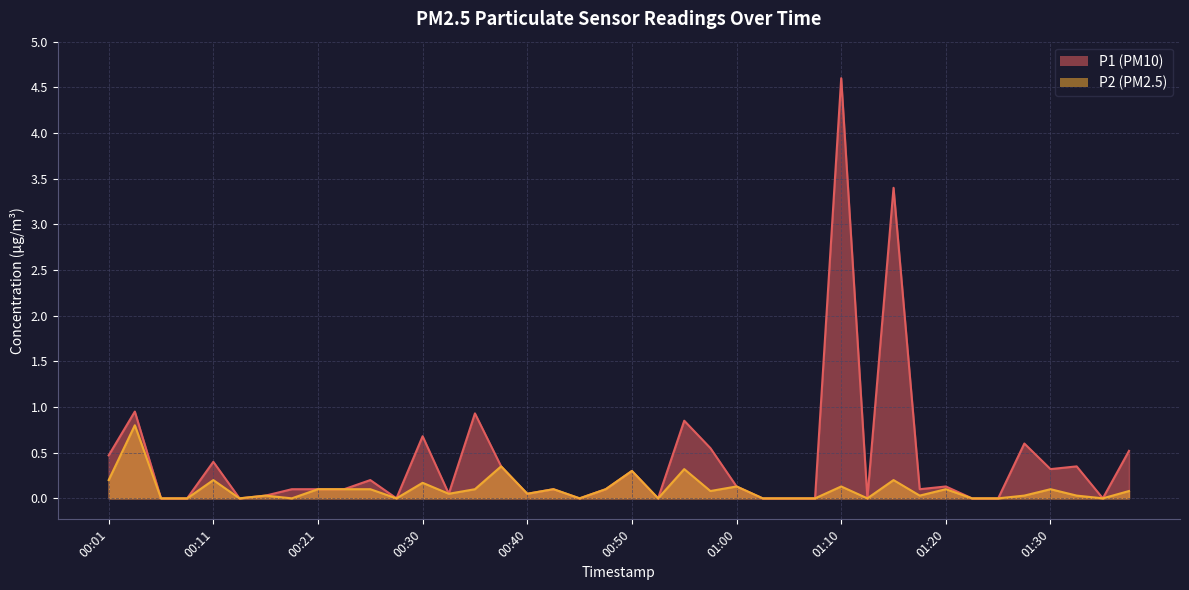

The value of P2 at 01:15 is 0.2. True or false?

True